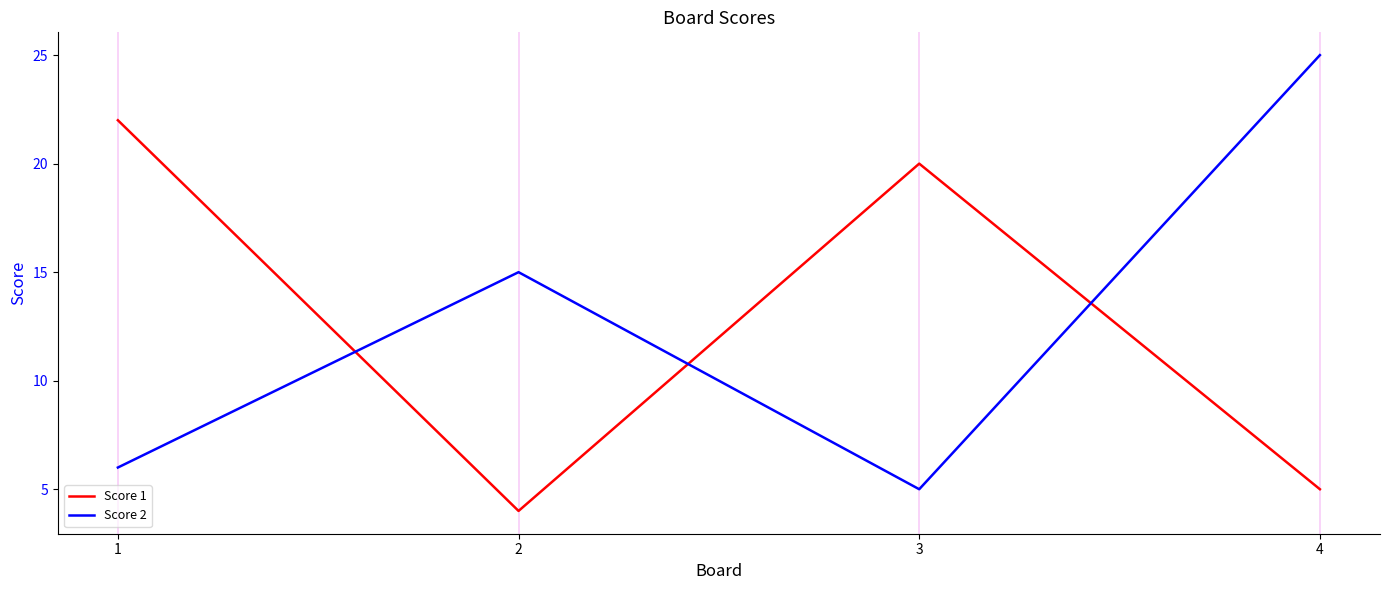

What value does the Score 1 series have at 1, to the nearest 10?

20